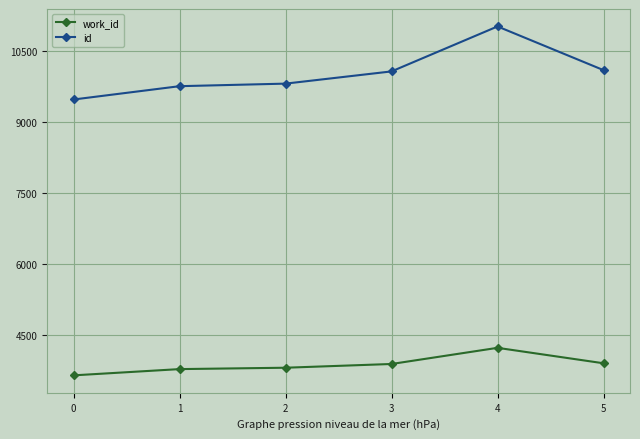

The work_id series shows 3809 at 2. True or false?

True